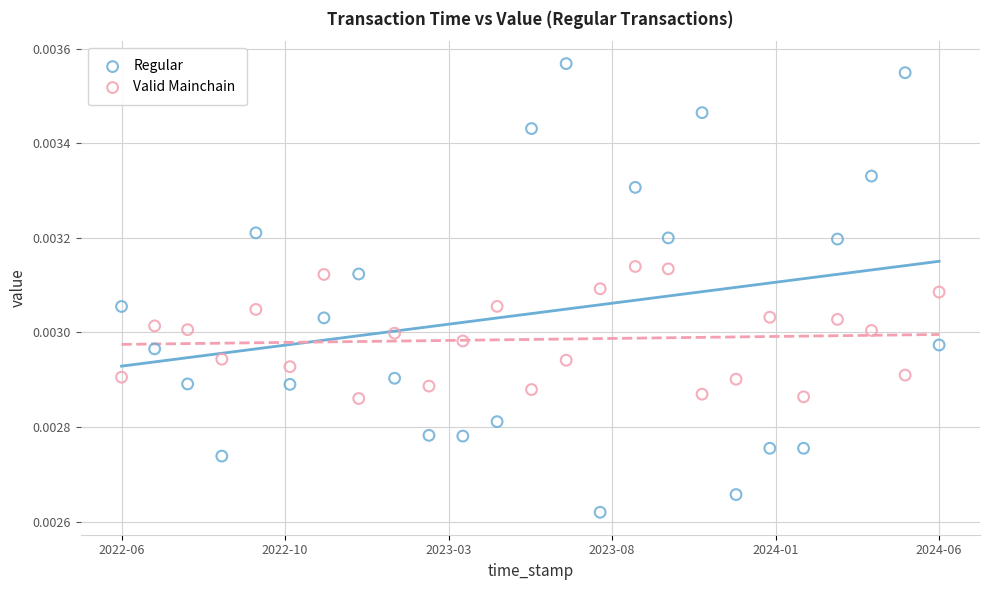

Which series contains the highest Y value?

Regular